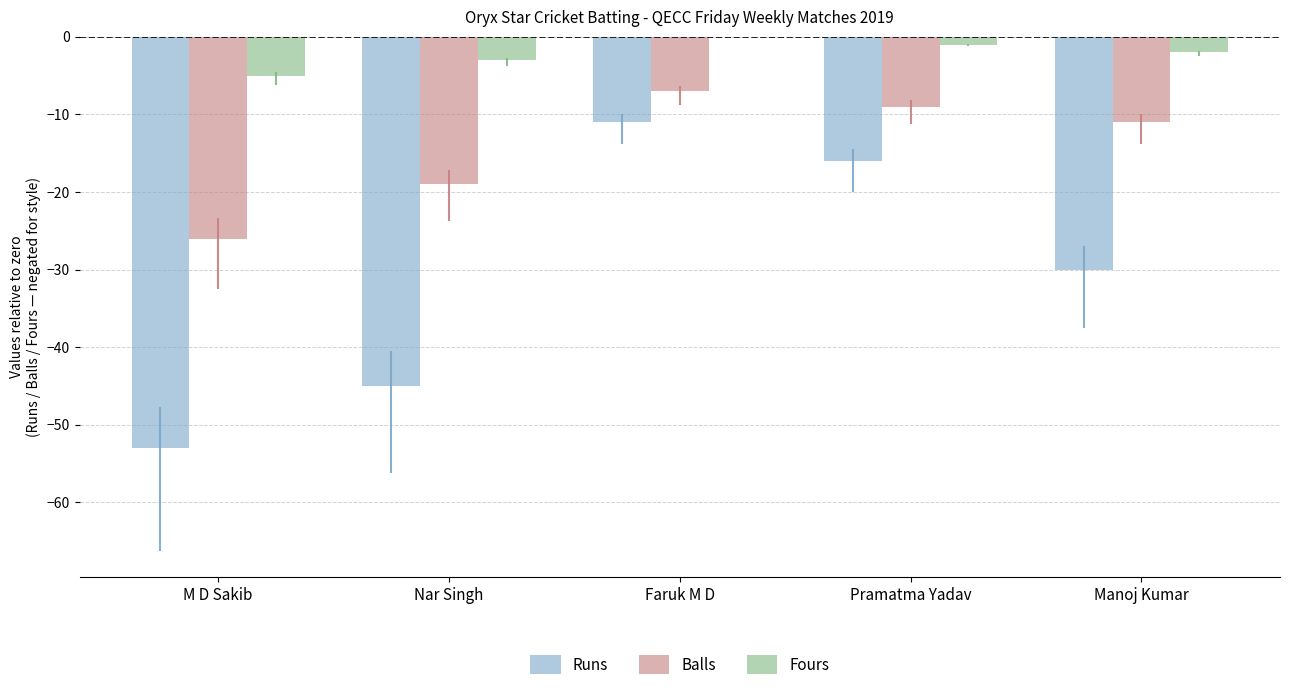

What is the difference between the highest and lowest values at M D Sakib?

48